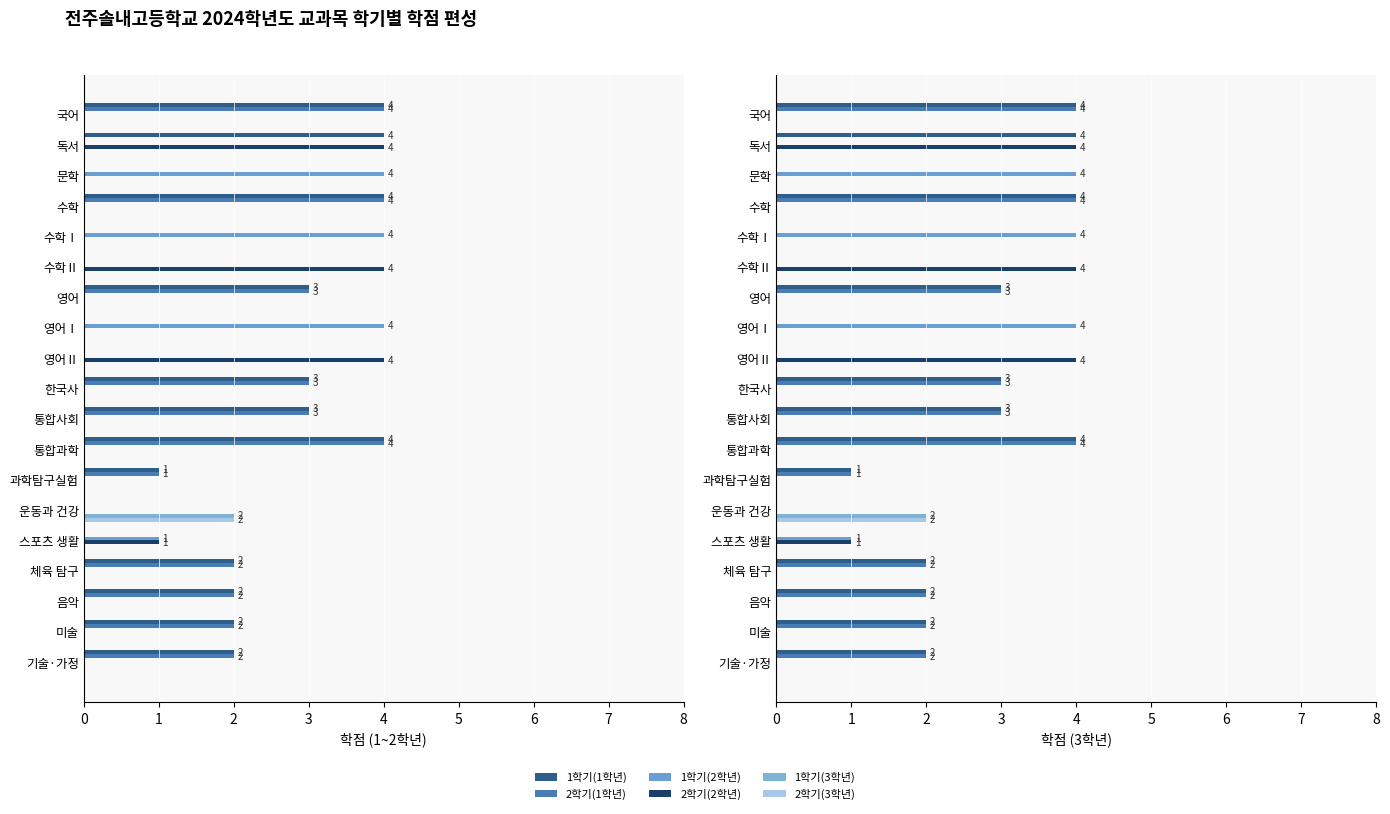

The value of 2학기(2학년) at 운동과 건강 is 0. True or false?

True